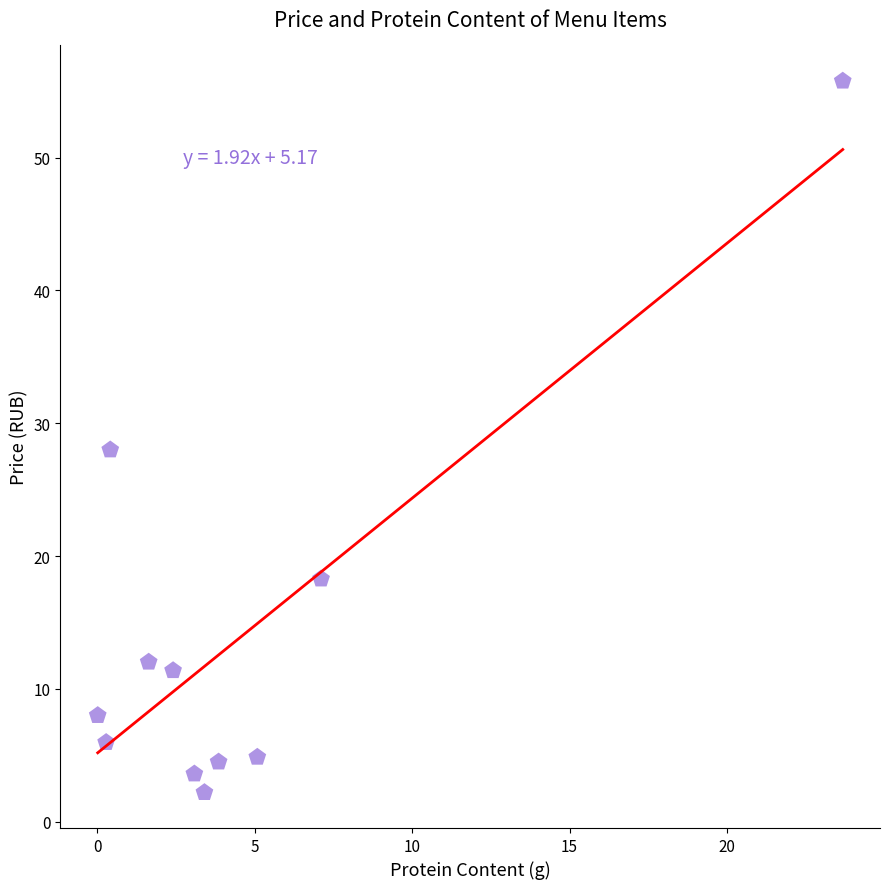

What is the range of Y values (max minus min)?

53.6